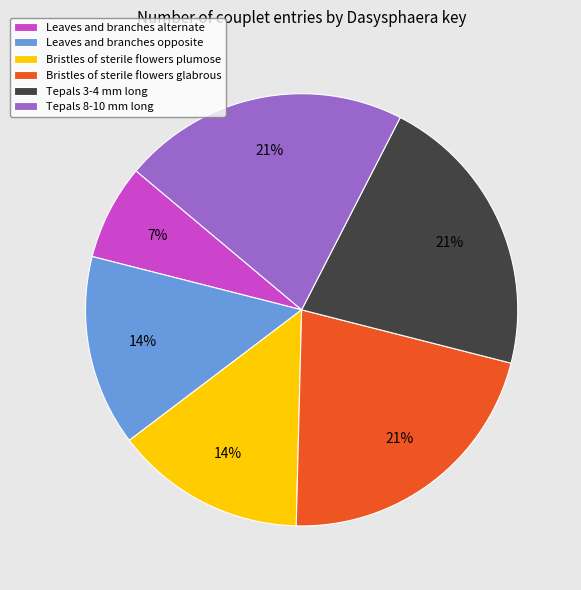

What is the smallest slice in the pie chart?

Leaves and branches alternate